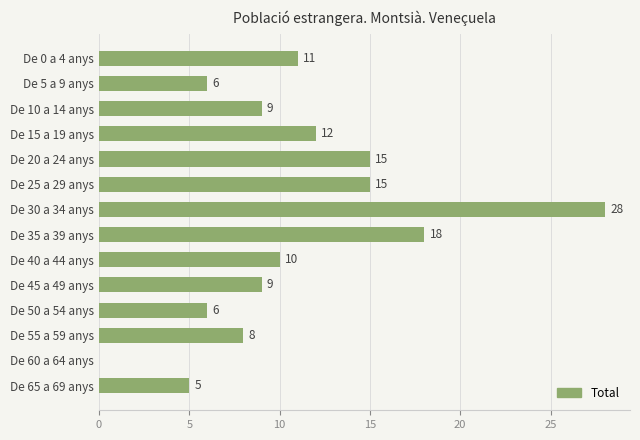

What is the sum of the values at De 10 a 14 anys and De 35 a 39 anys?

27